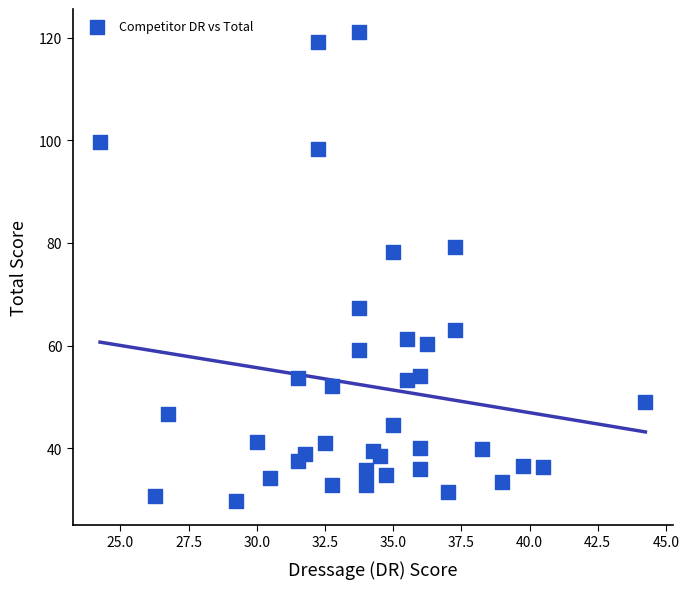

What Y value in the scatter plot is closest to 75?

78.2